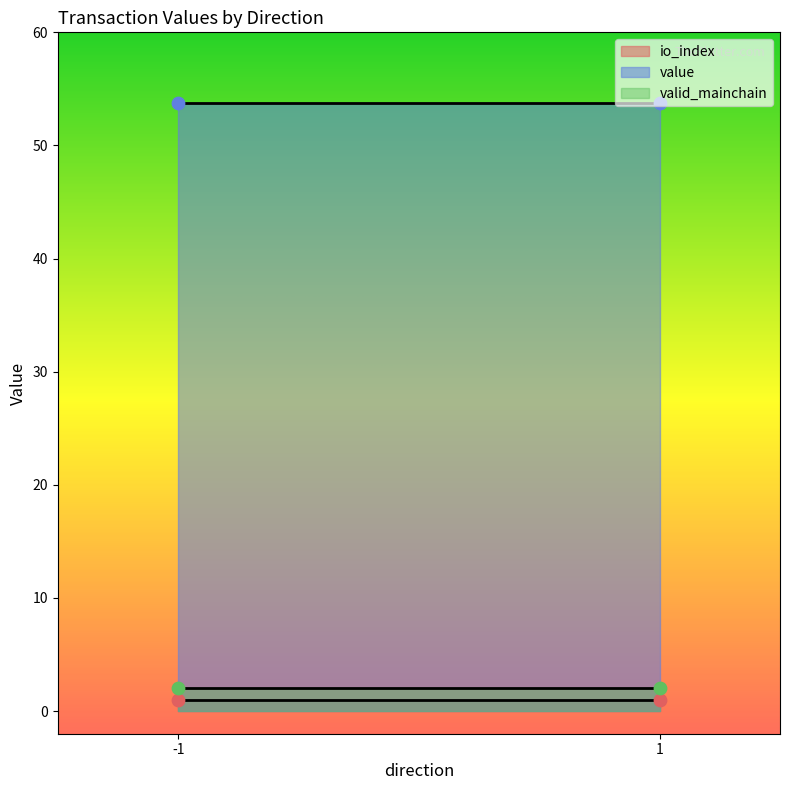

Which series has the largest total across all categories?

value